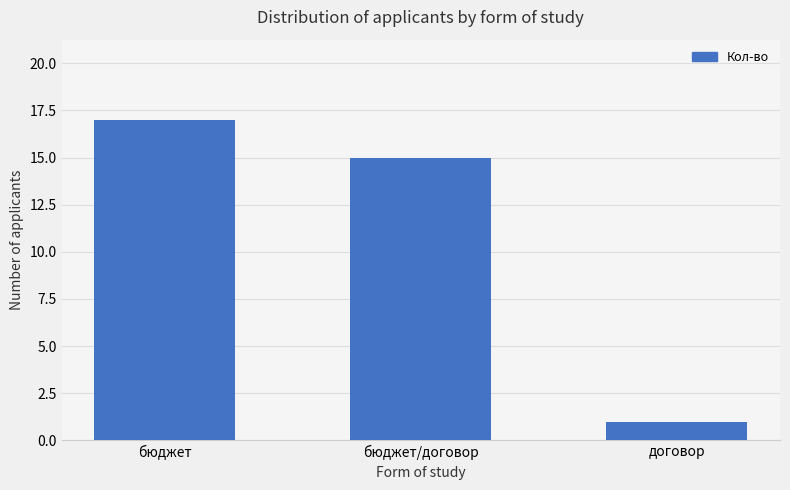

What is the ratio of the value at договор to the value at бюджет?

0.1